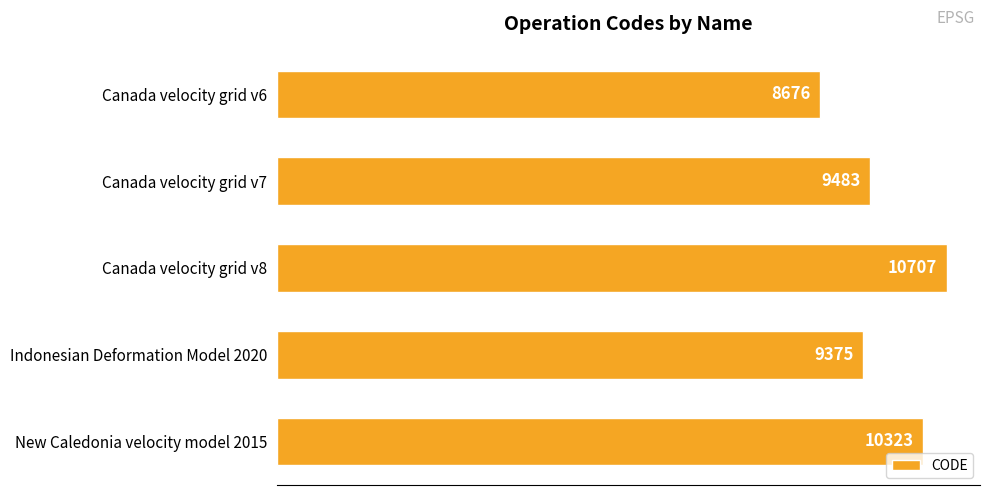

What is the value of the 3rd bar from the top?

10707